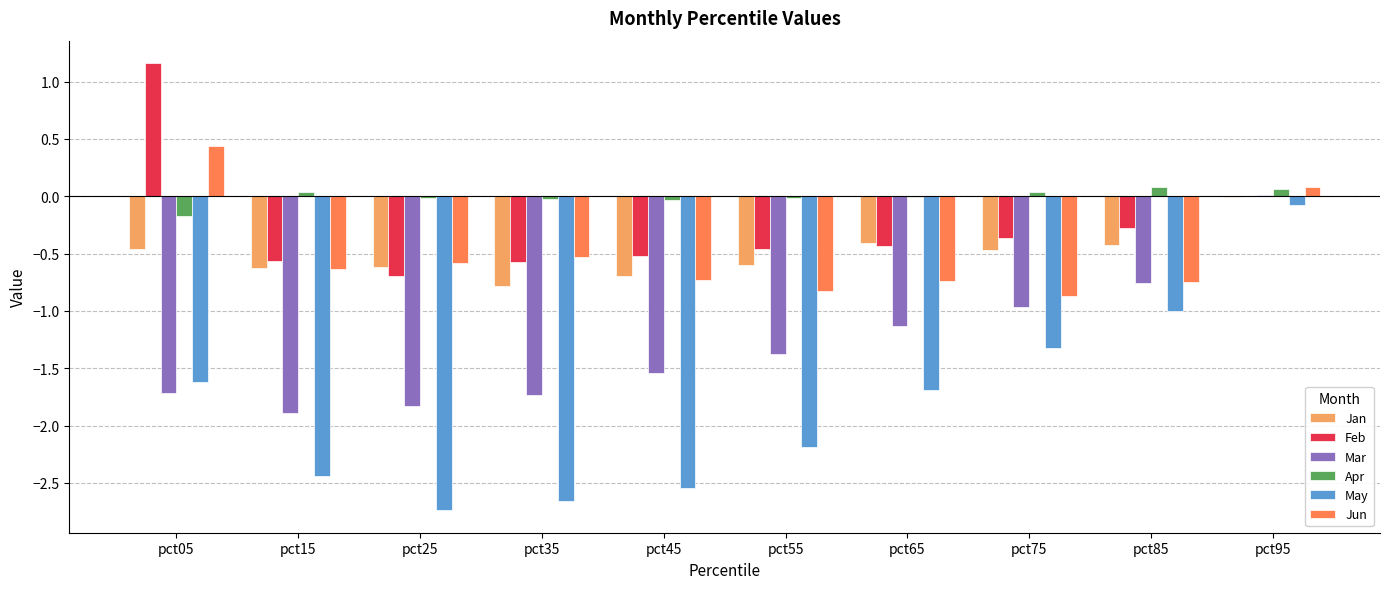

At which label does Mar reach its peak?

pct95